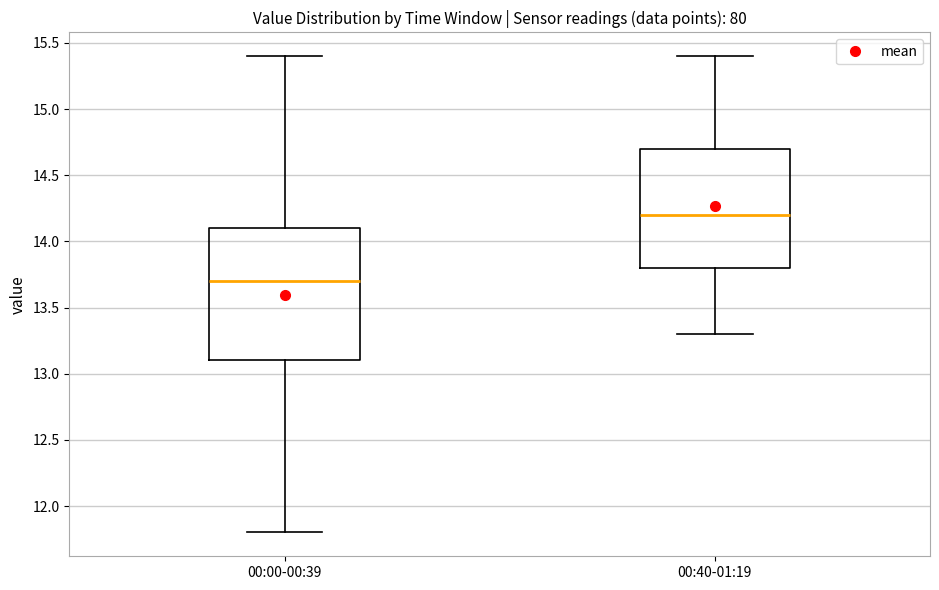

Reading left to right, transcribe this box plot: for each box, give where its median line is, the range the box spans, and where its two whiskers end, as read against the y-axis. The values are not printed on the chart, so give them approximately, as read against the axis.

00:00-00:39: median 13.7, box 13.1 to 14.1, whiskers 11.8 to 15.4
00:40-01:19: median 14.2, box 13.8 to 14.7, whiskers 13.3 to 15.4